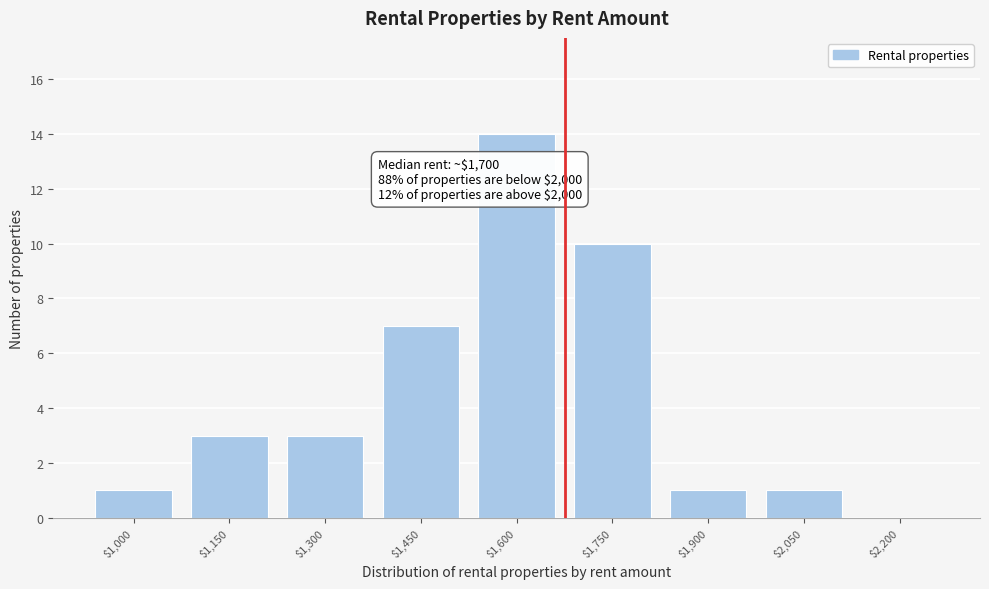

True or false: the data shows 10 at $1,750.

True